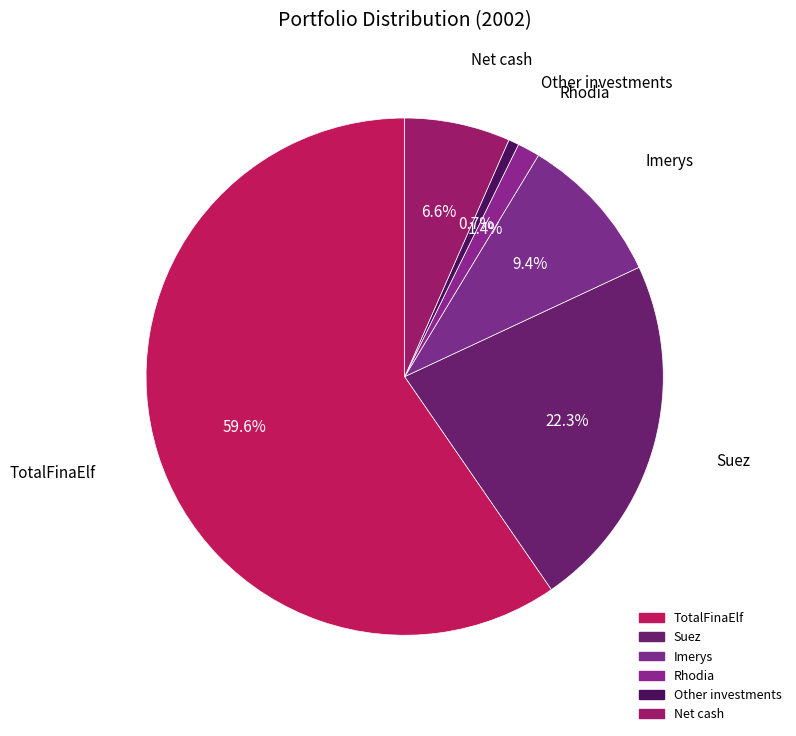

What is the largest slice in the pie chart?

TotalFinaElf